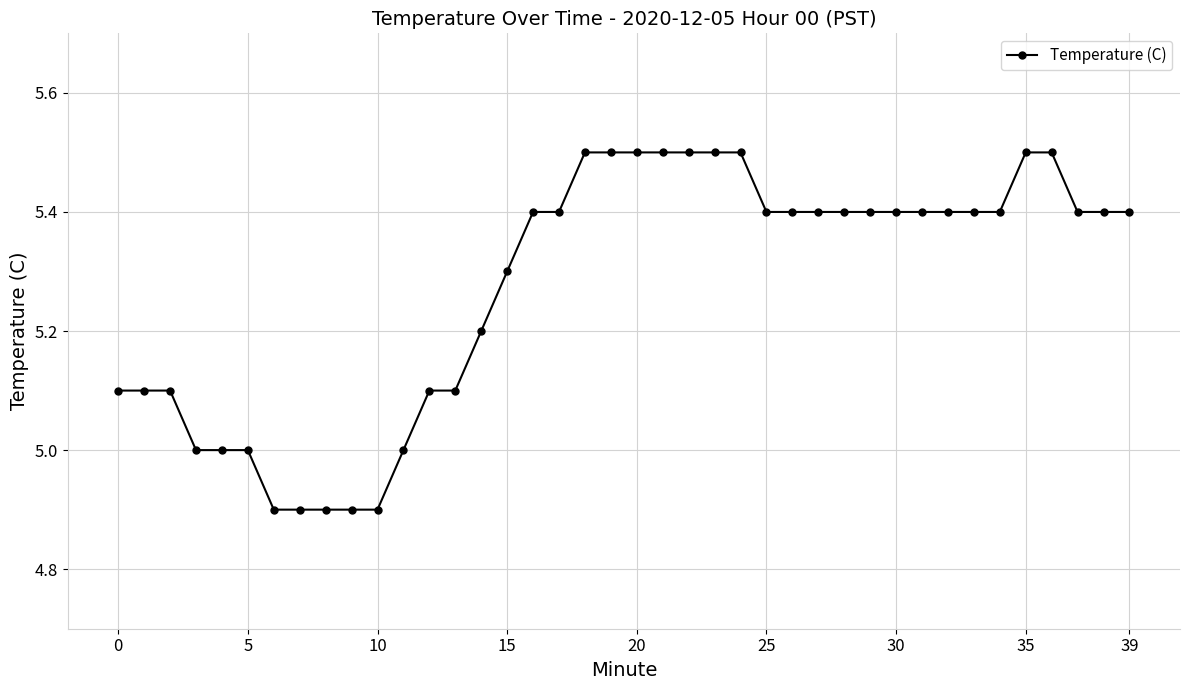

What is the value of the 3rd point from the left?

5.1